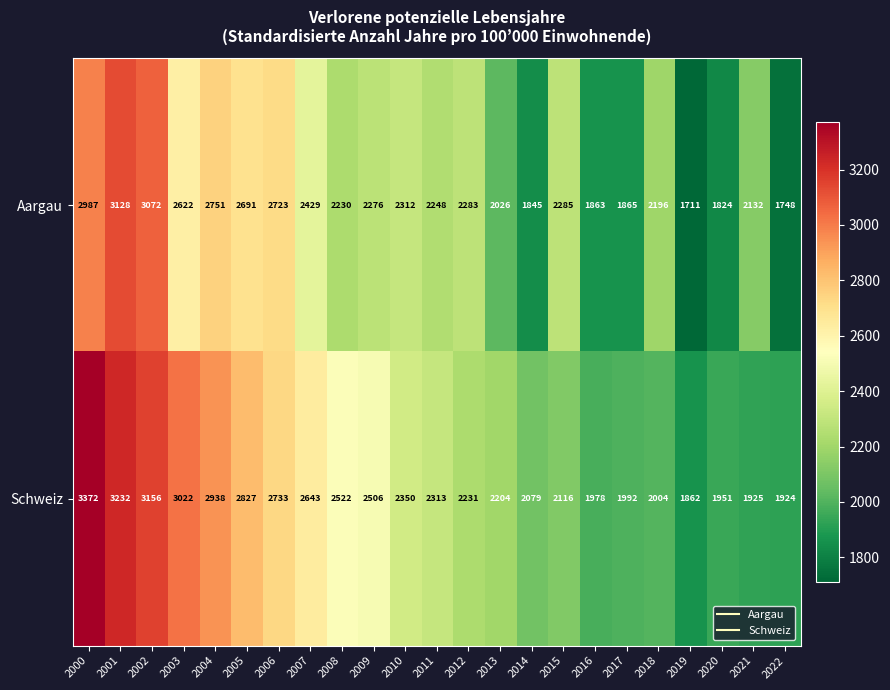

Which series changed the most between 2002 and 2007?

Aargau